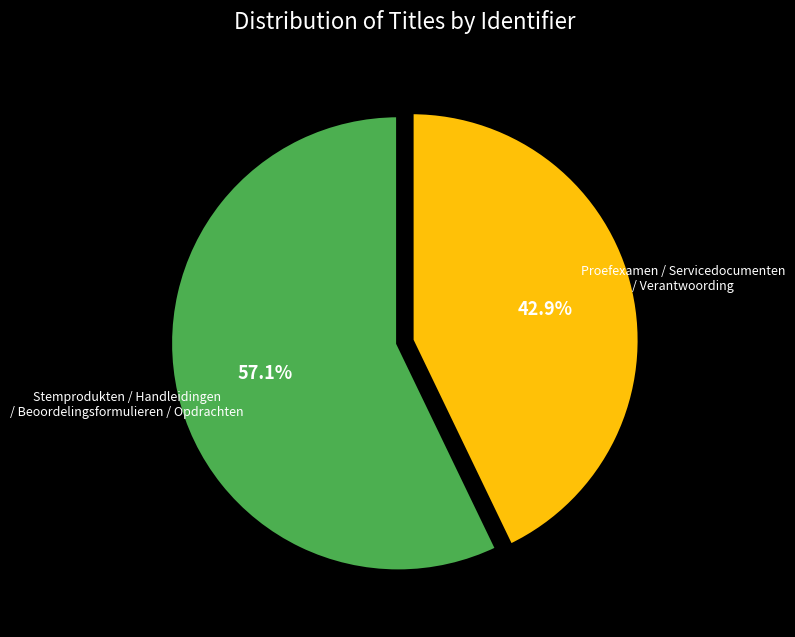

Does any single category account for the majority?

Yes